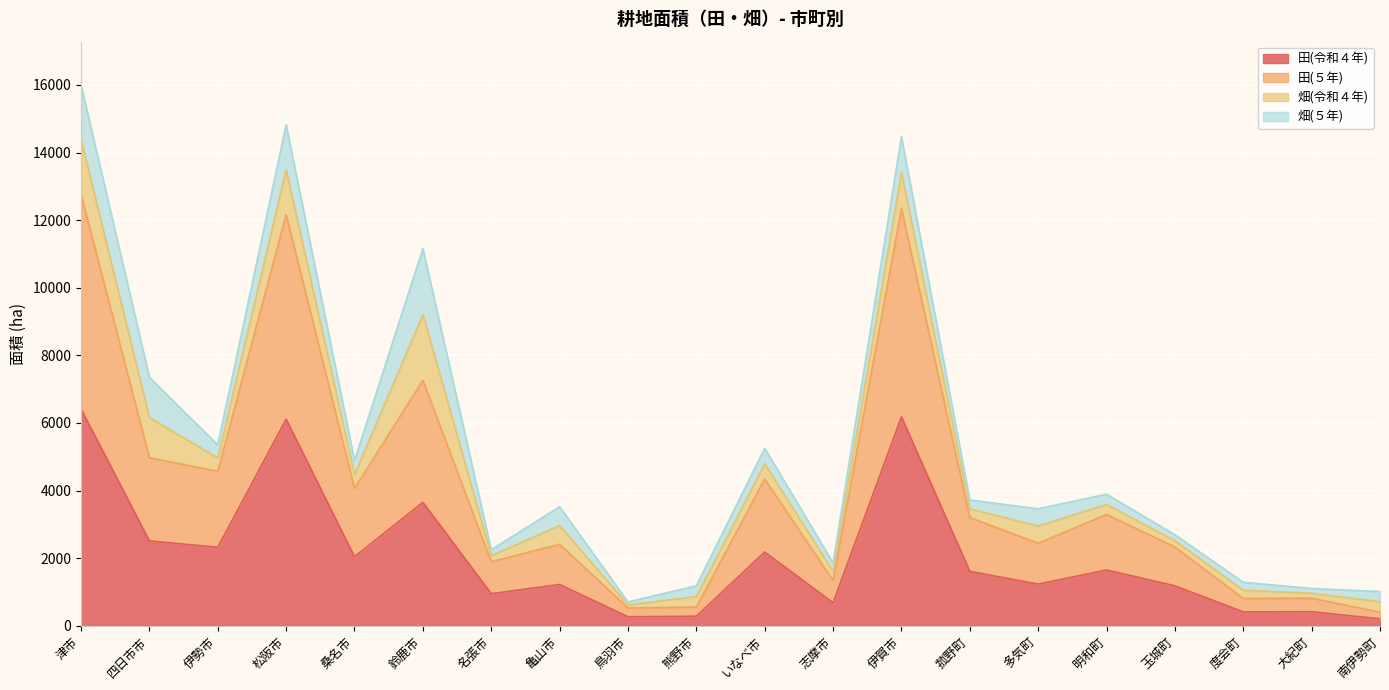

True or false: 田(令和４年) has a value of 3650 at 鈴鹿市.

True